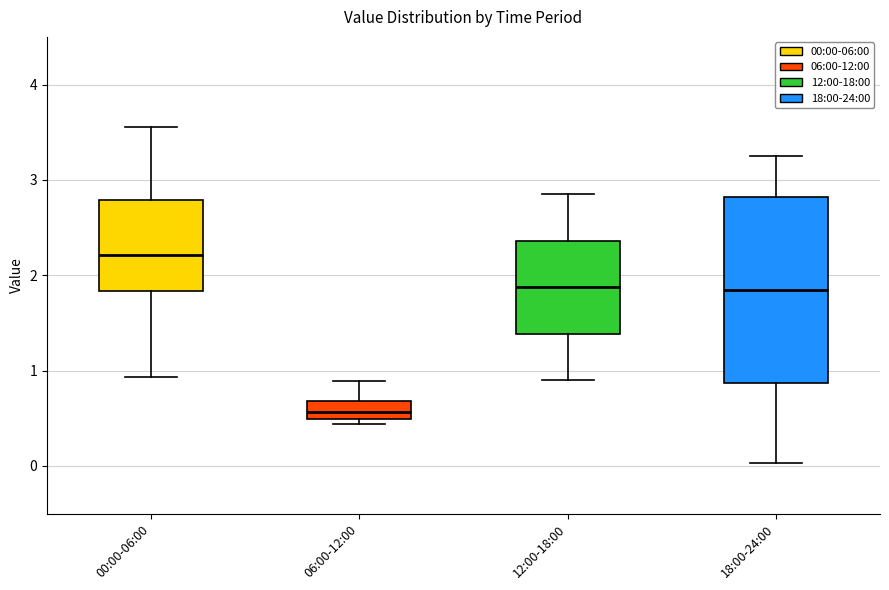

Which box's median line is the lowest?

06:00-12:00